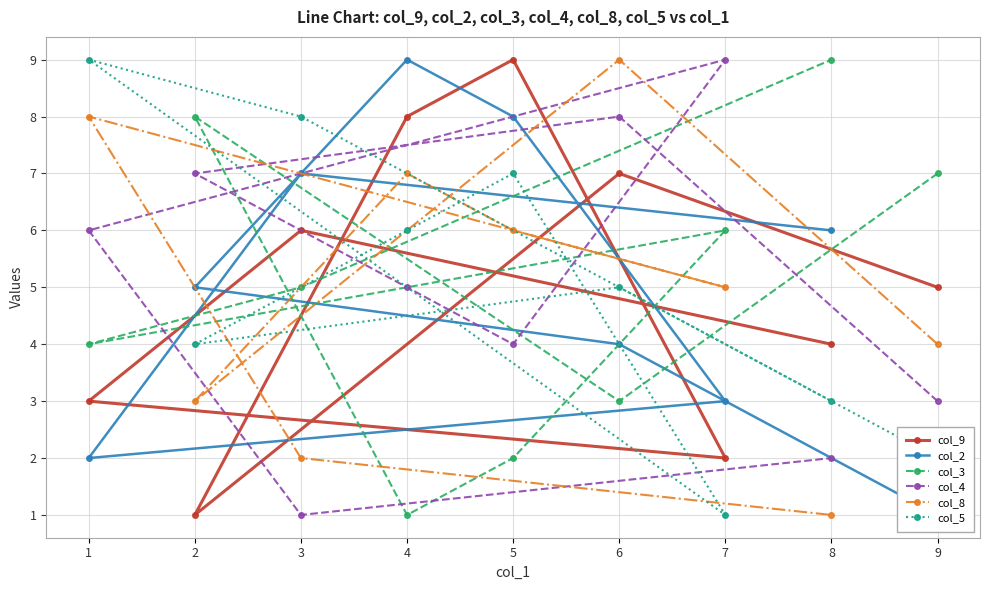

Which series has the widest spread of values?

col_9